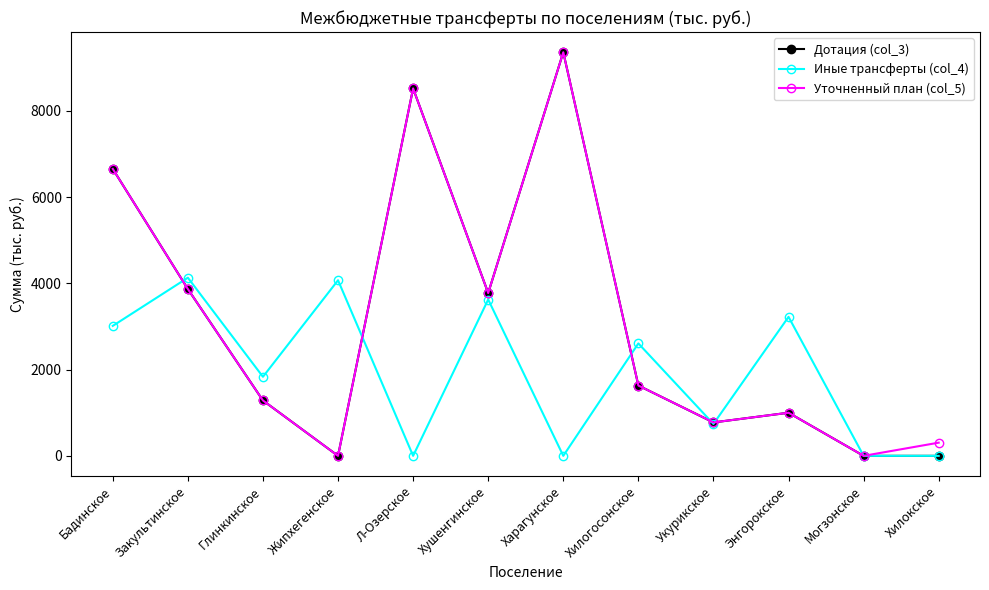

How many values in the Иные трансферты (col_4) series are below 2607?

6